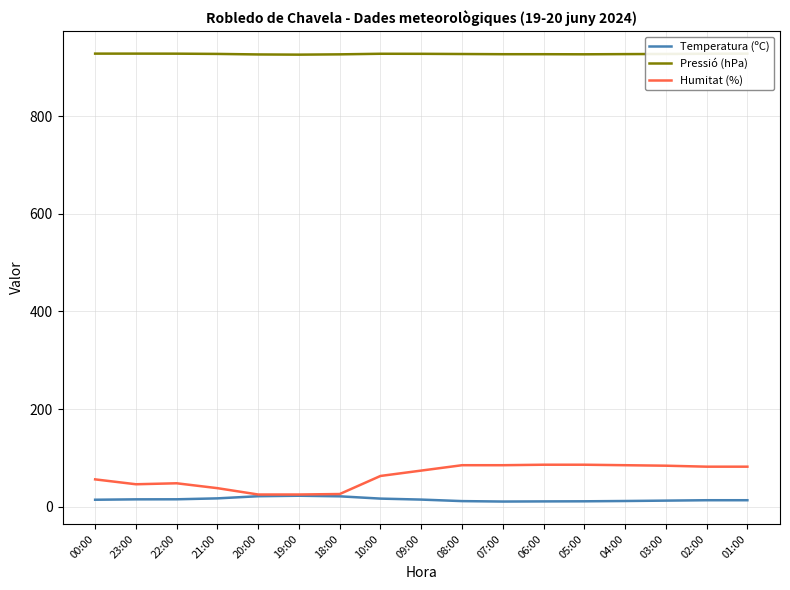

True or false: Humitat (%) and Pressió (hPa) cross at least once.

False